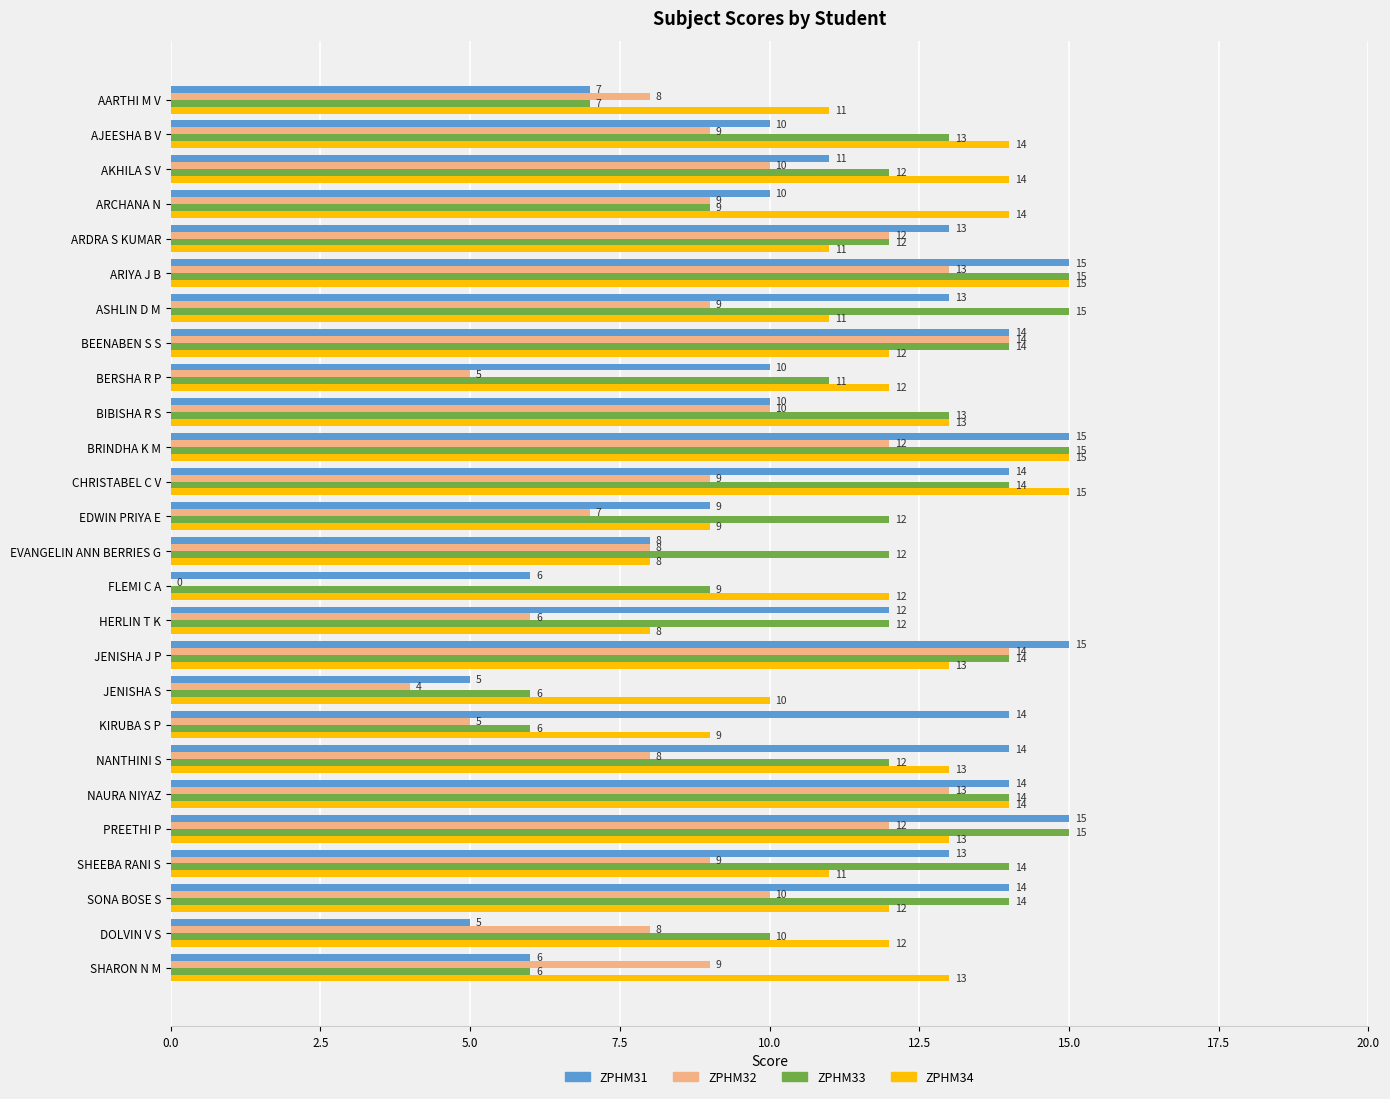

Count the number of data series in this chart.

4